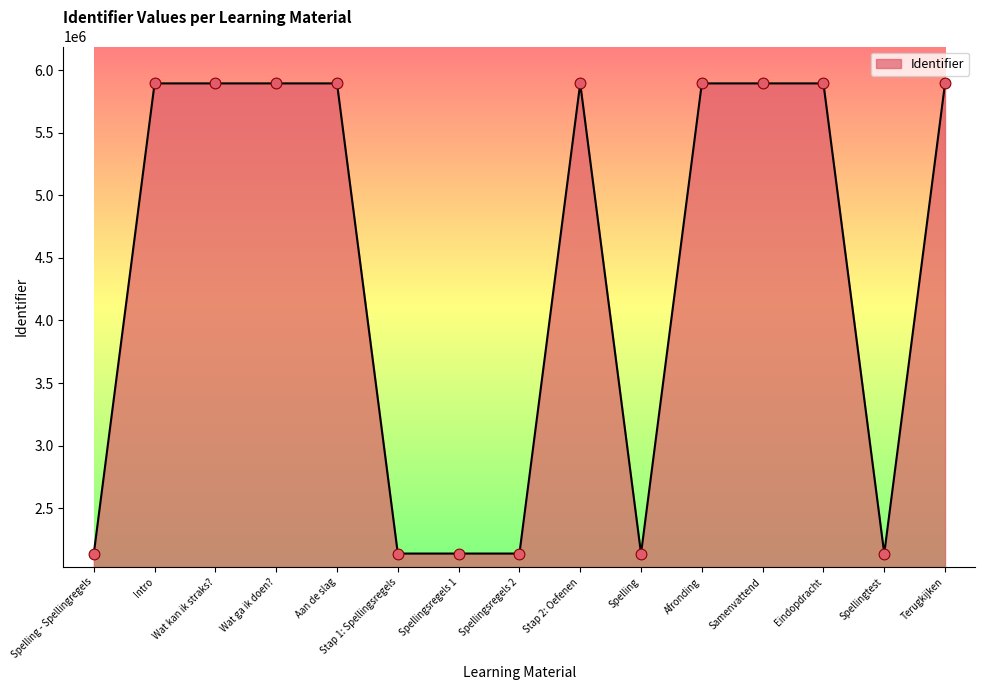

Approximately how many times larger is the value at Stap 2: Oefenen compared to Afronding?

1.0